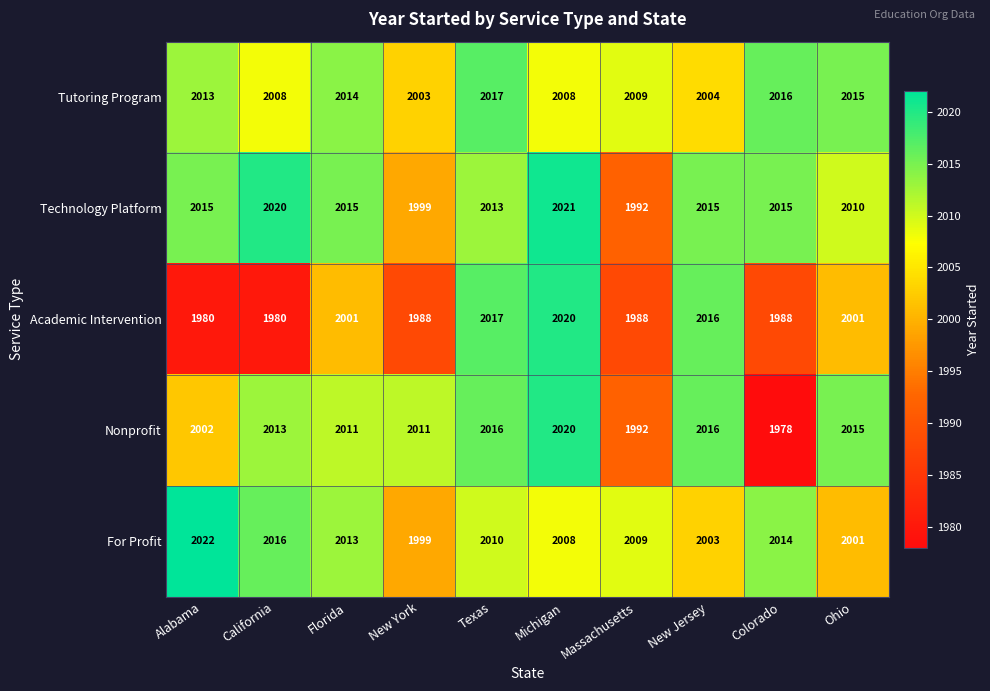

Between Texas and Massachusetts, which series saw the biggest shift?

Academic Intervention